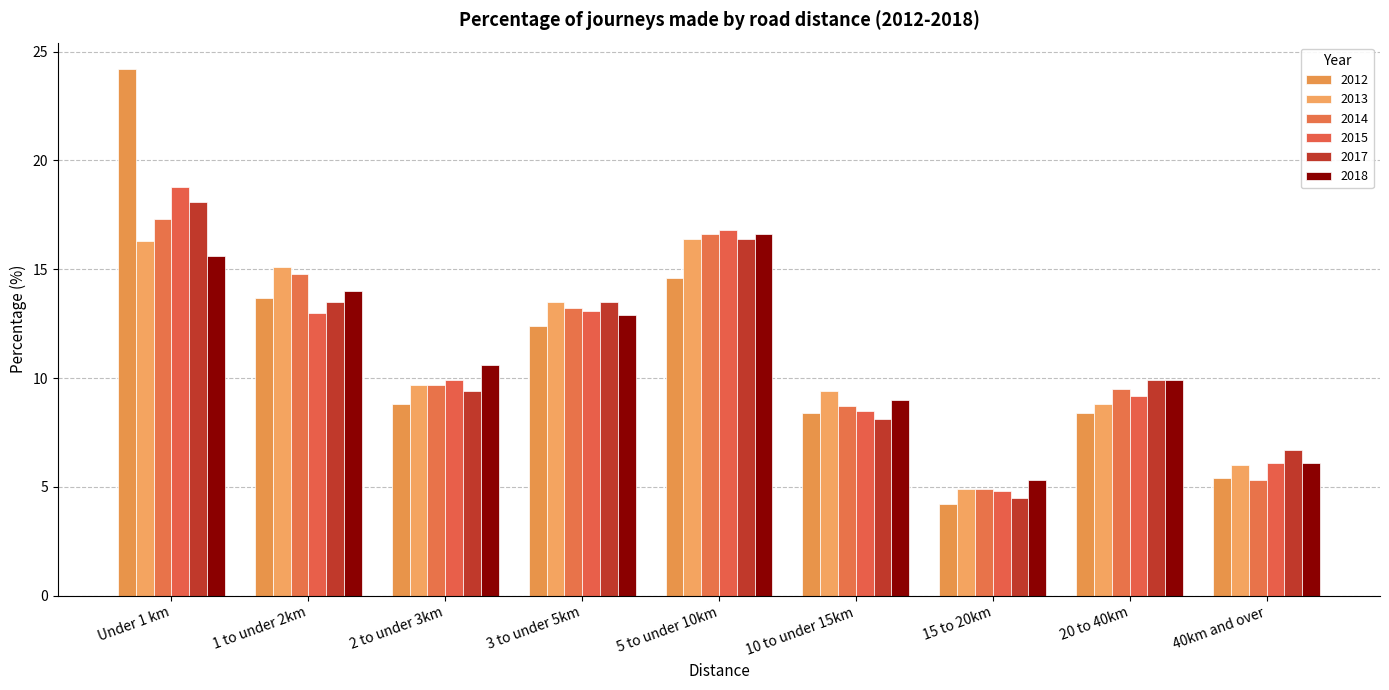

What is the value of the 2018 bar at the 1st from the left?

15.6